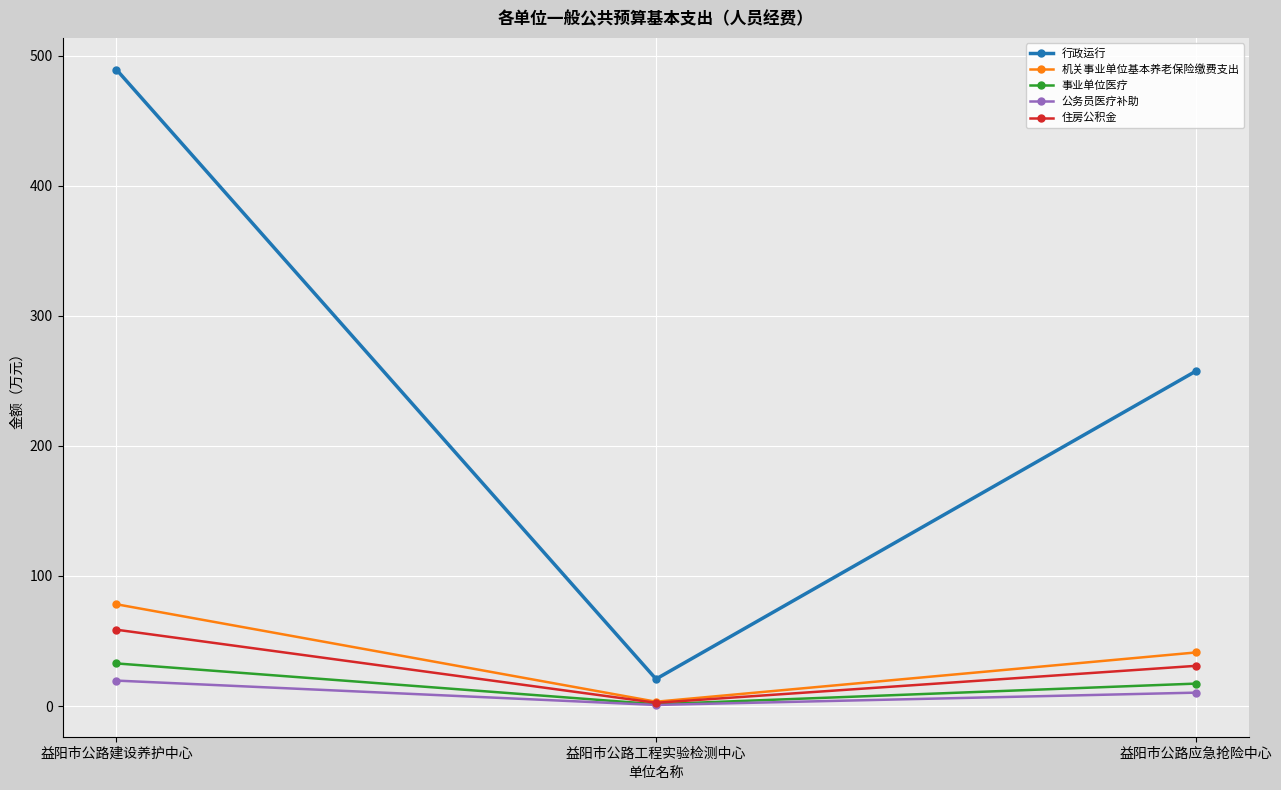

Reading left to right, what are all the values shown in this chart?

行政运行: 489.3	20.8	257.3
机关事业单位基本养老保险缴费支出: 78.2	3.3	41.2
事业单位医疗: 32.8	1.4	17.2
公务员医疗补助: 19.6	0.8	10.3
住房公积金: 58.7	2.5	30.9